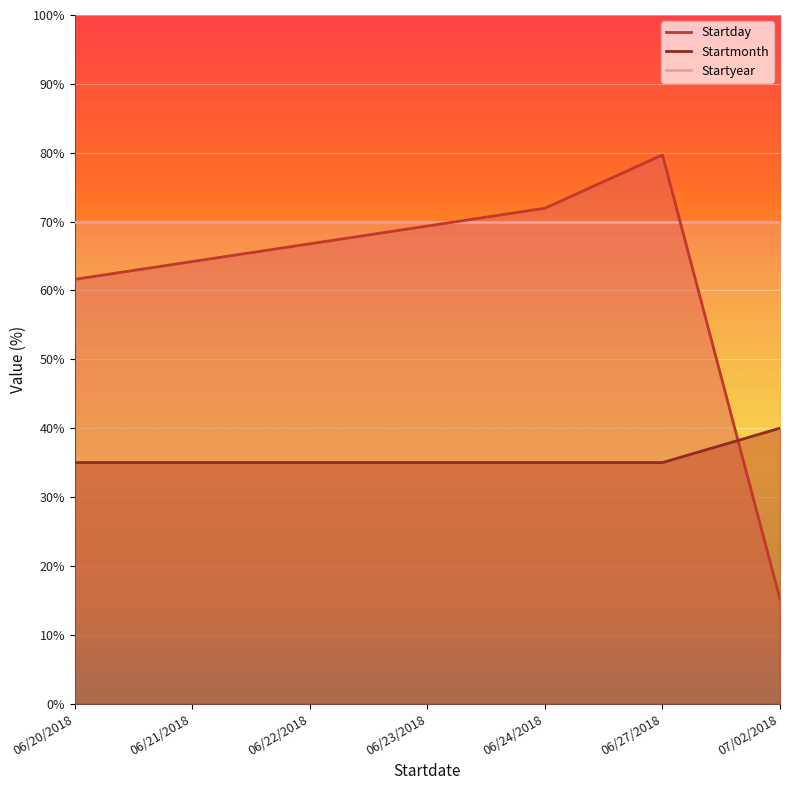

At which category is the sum across all series the highest?

06/27/2018